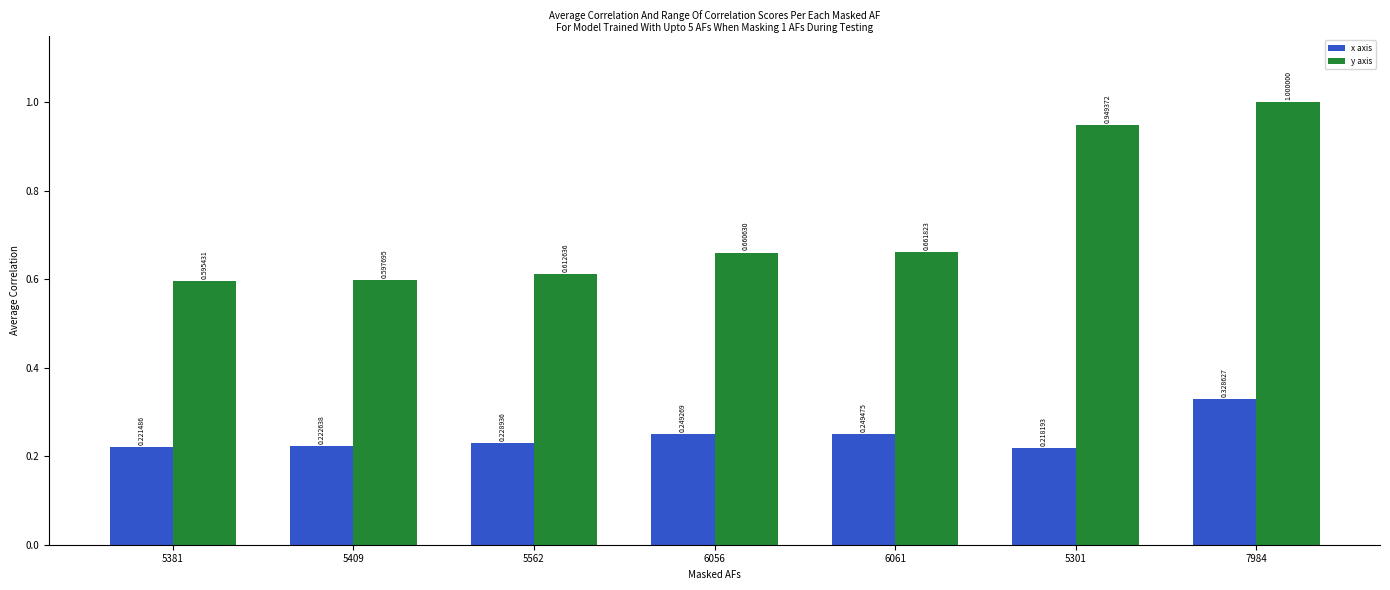

At how many categories does at least one series exceed 0?

7